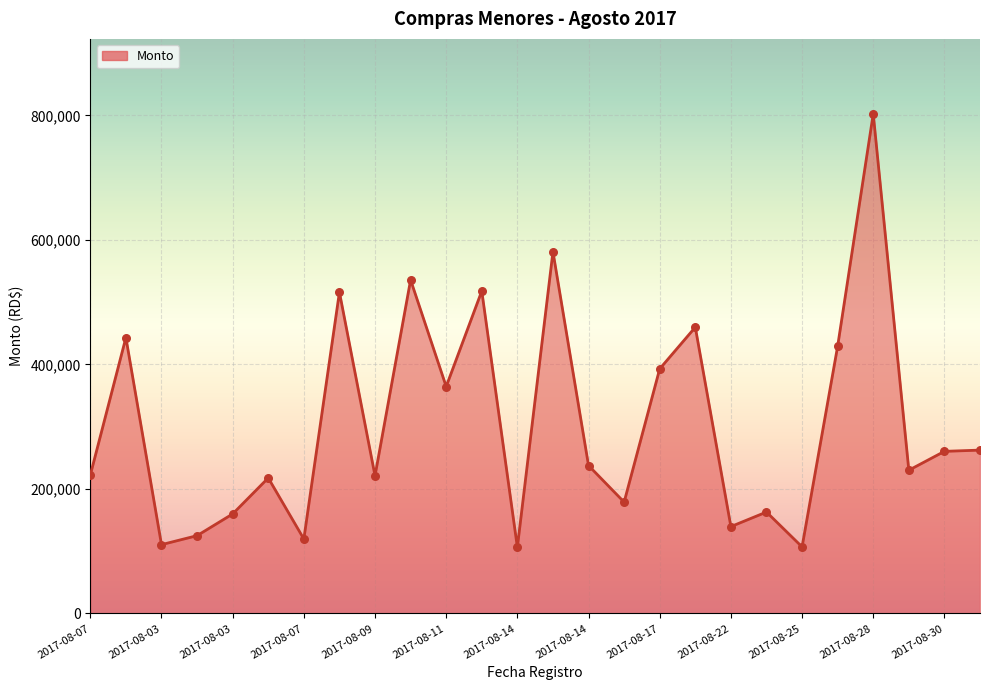

What is the difference between the maximum and minimum values?

695999.4